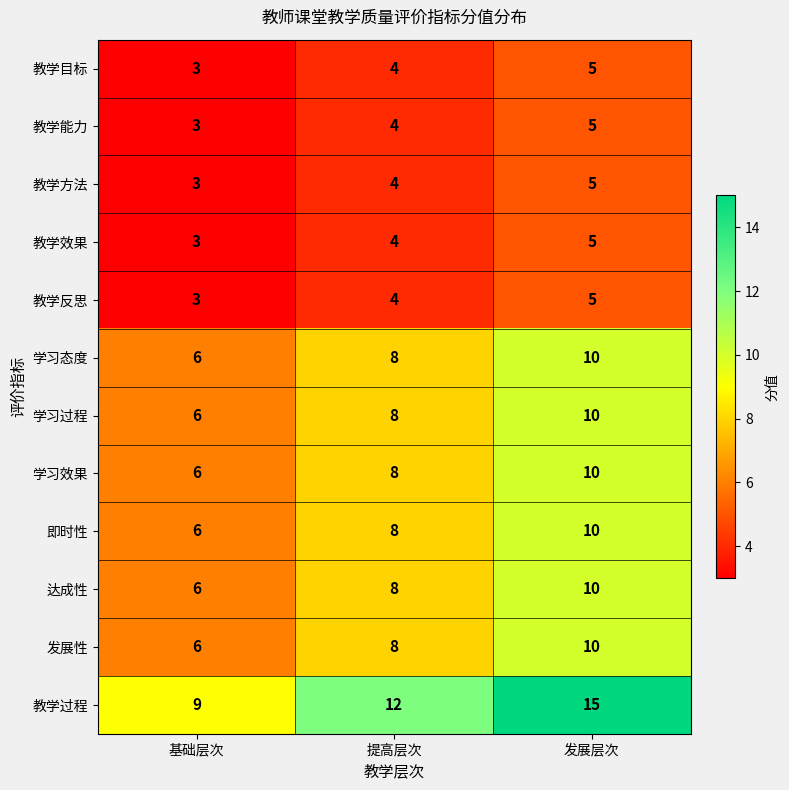

What is the lowest value of the 教学能力 series?

3